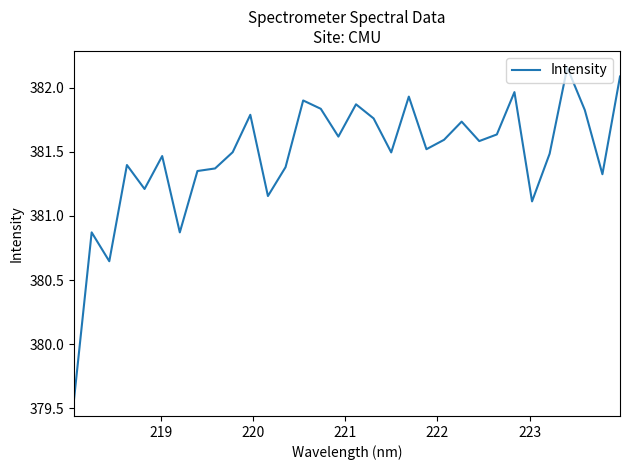

True or false: the data has more than 2 interior local peaks.

True